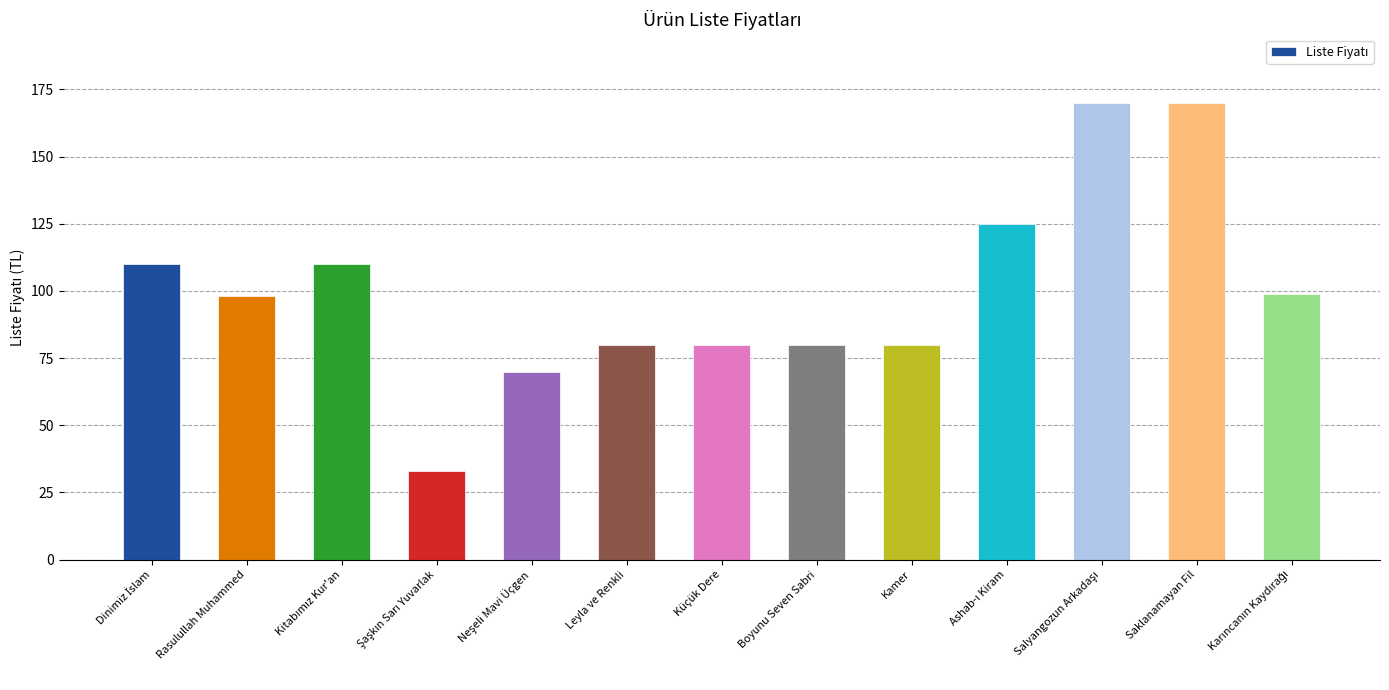

What is the smallest value displayed?

33